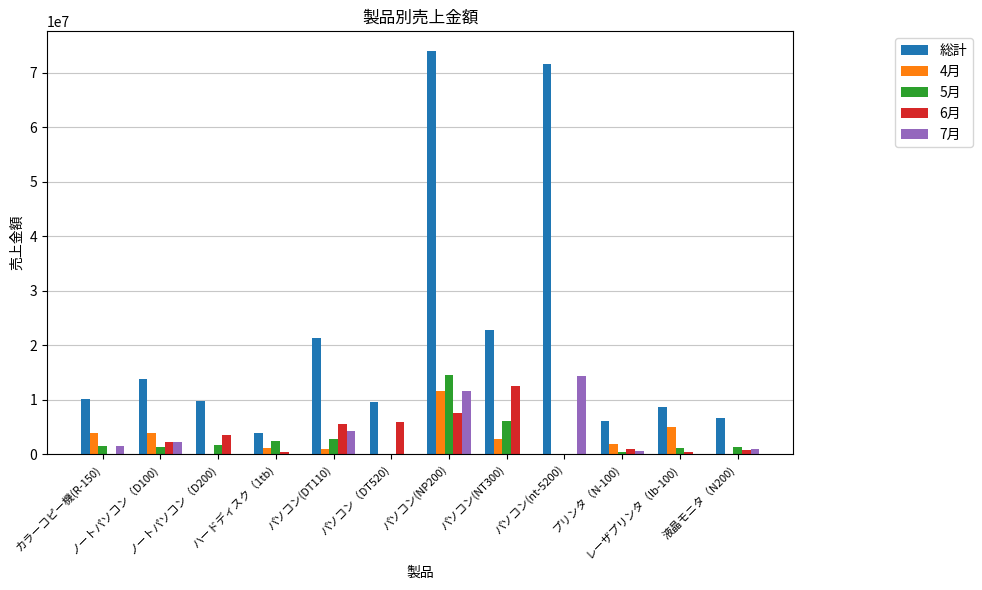

What is the greatest value displayed?

73950000